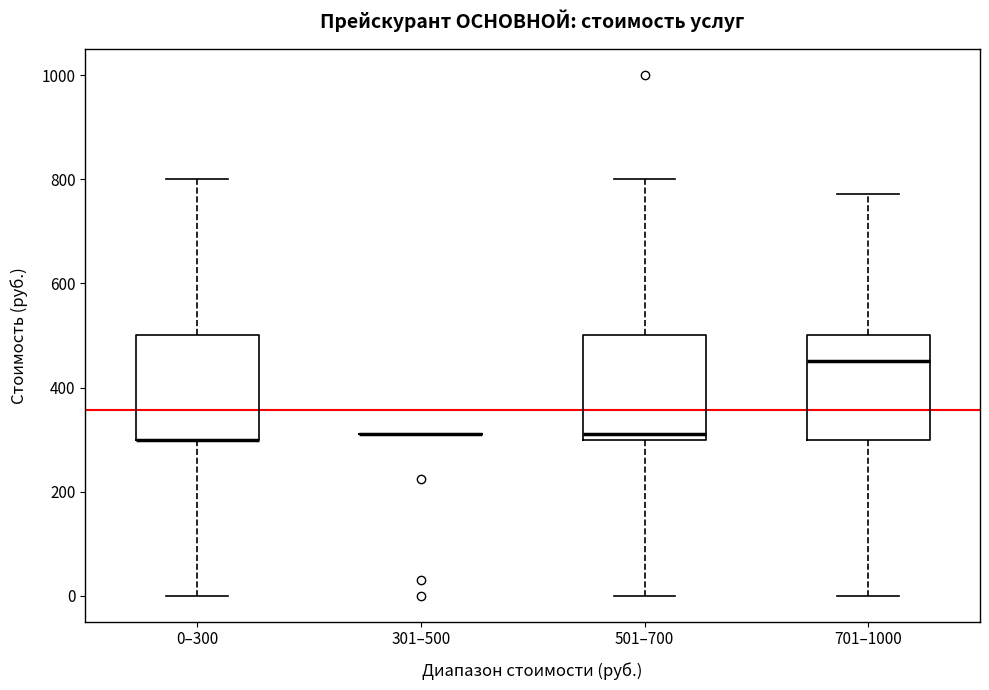

Reading left to right, read every box against the y-axis: the position of its median line, the range the box covers, and the ends of its whiskers. The values are not printed on the chart, so give them approximately, as read against the axis.

0–300: median 300 (drawn on the box's lower edge), box 300 to 500, whiskers 0 to 800
301–500: box collapsed to a line at 320, whiskers 320 to 320
501–700: median 320, box 300 to 500, whiskers 0 to 800
701–1000: median 460, box 300 to 500, whiskers 0 to 780